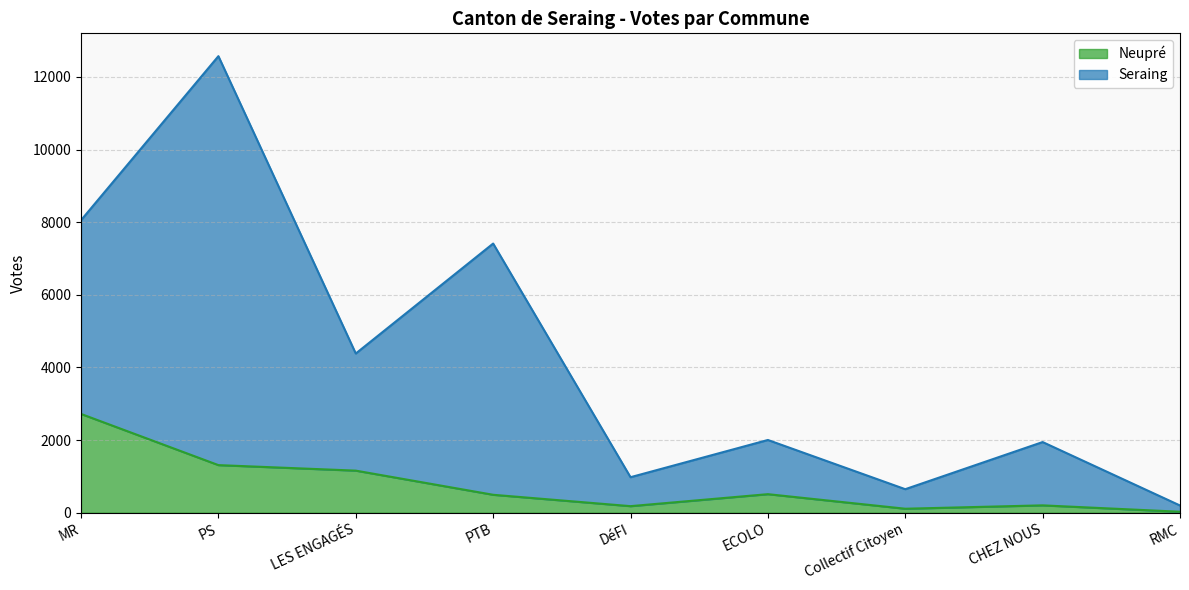

How many lines are shown in the chart?

2